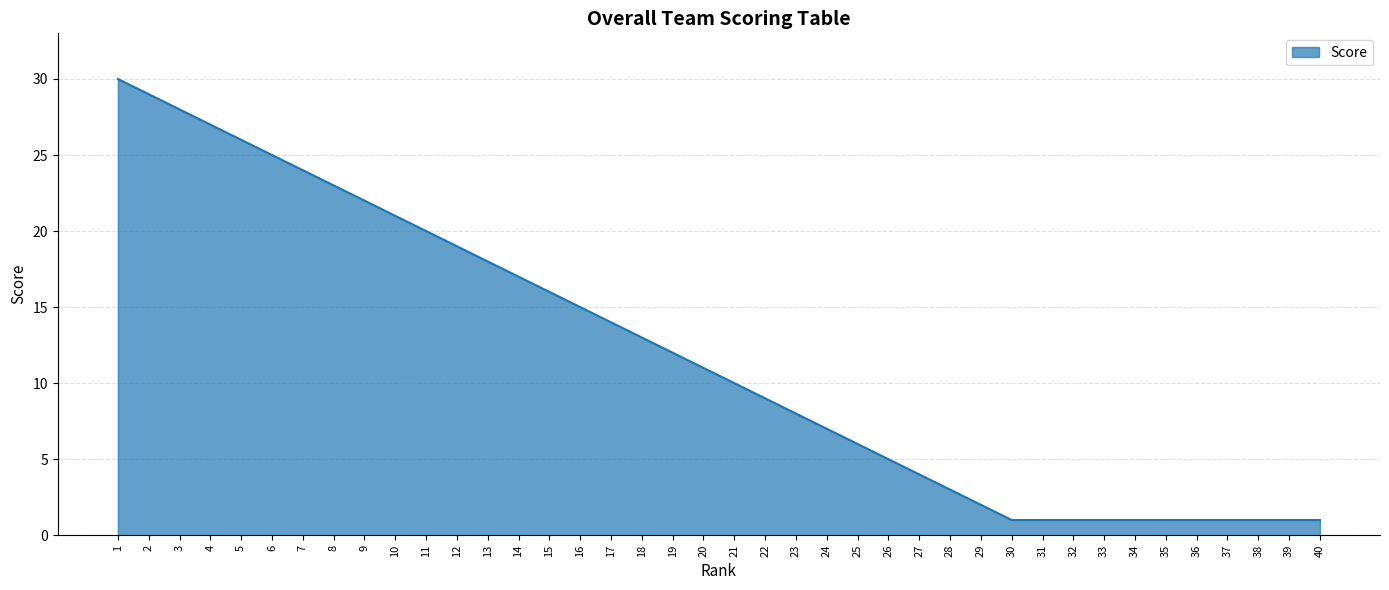

What is the change in value from 17 to 20?

-3